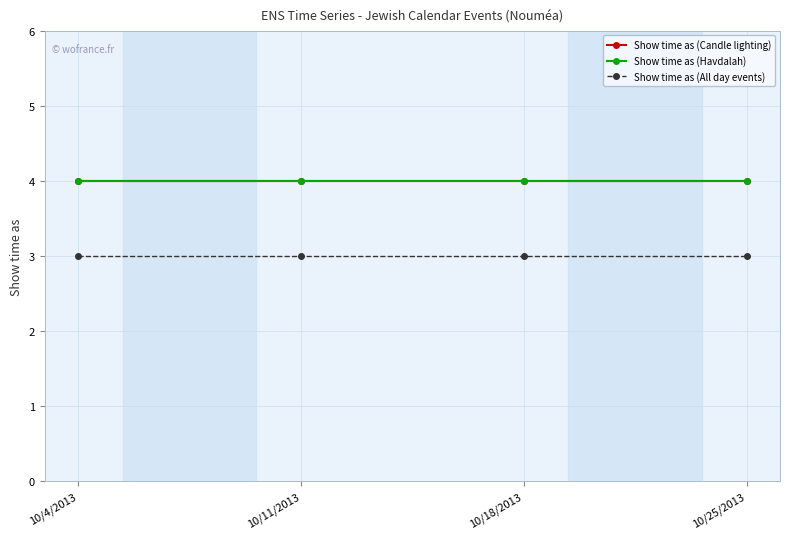

True or false: Show time as (All day events) and Show time as (Havdalah) cross at least once.

False